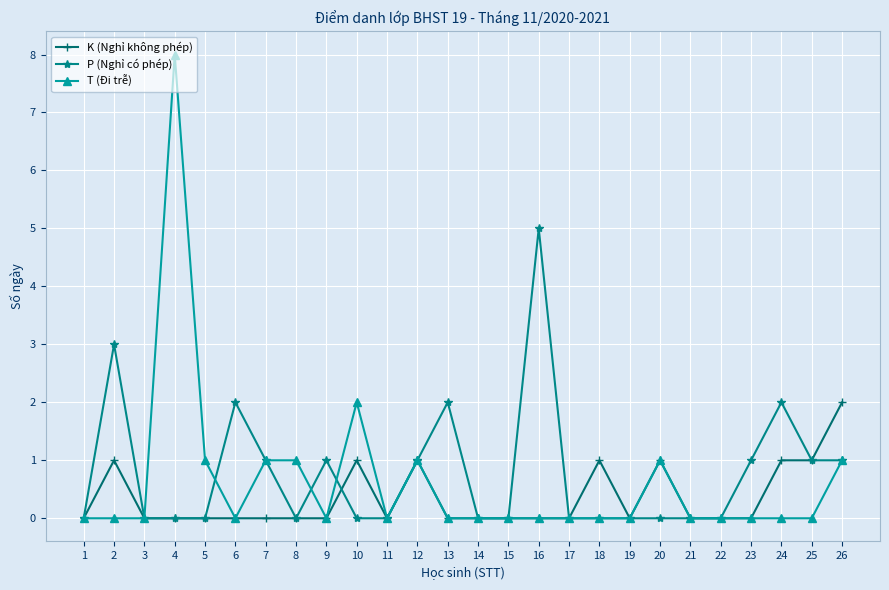

What are all the series names shown in the legend?

K (Nghỉ không phép), P (Nghỉ có phép), T (Đi trễ)